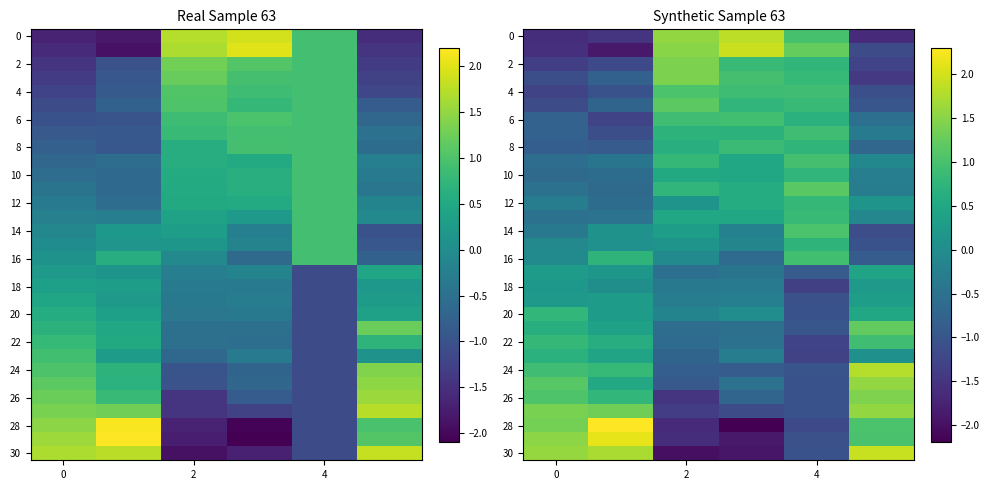

At which category is the sum across all series the highest?

5